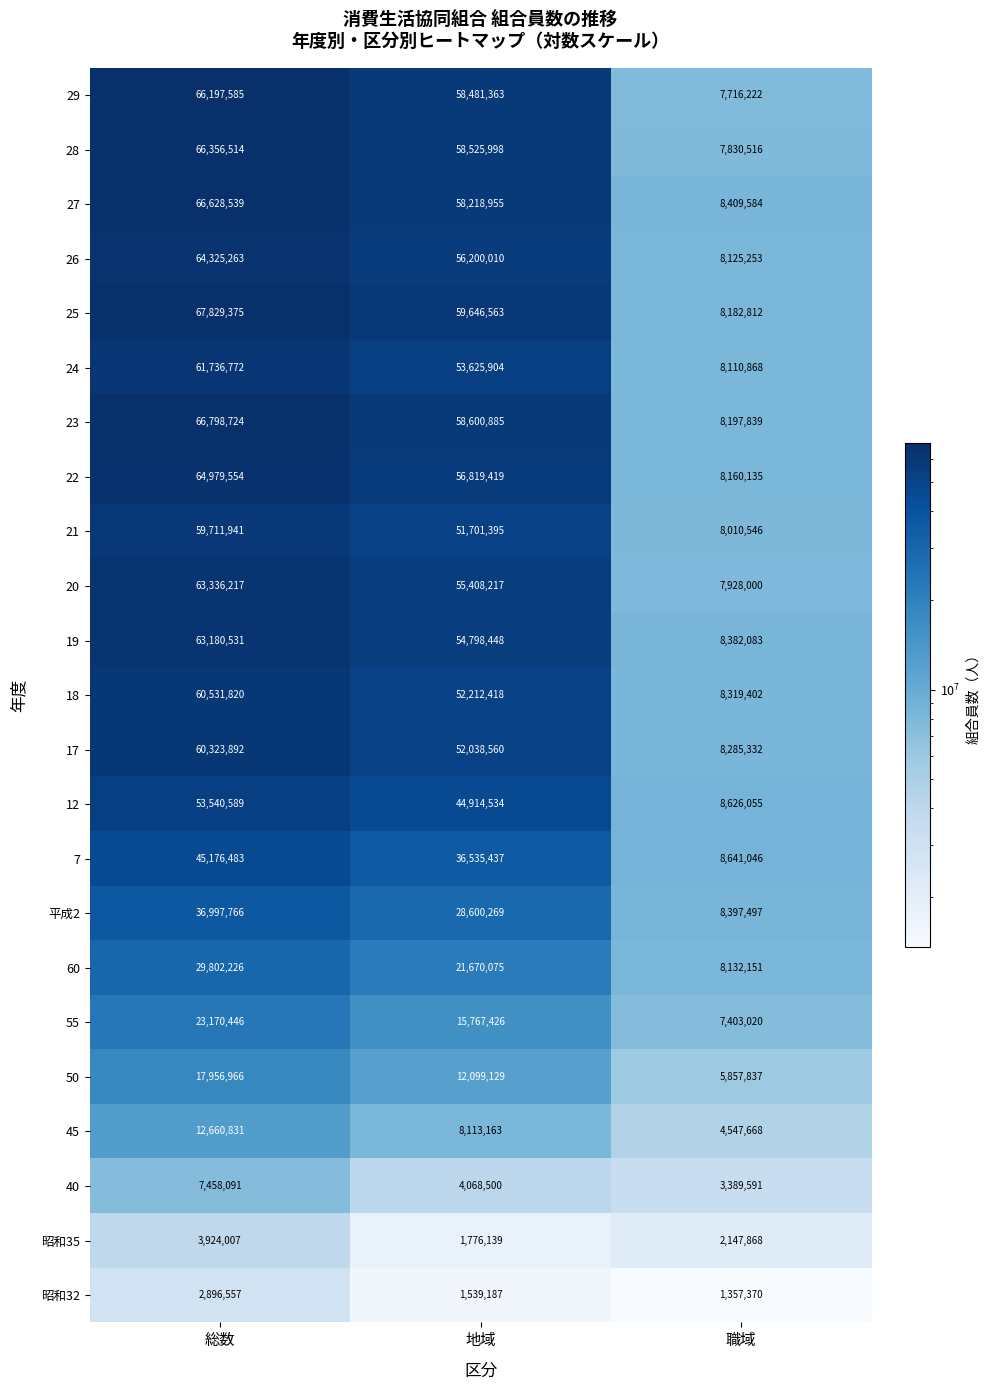

Which series has the widest spread of values?

25